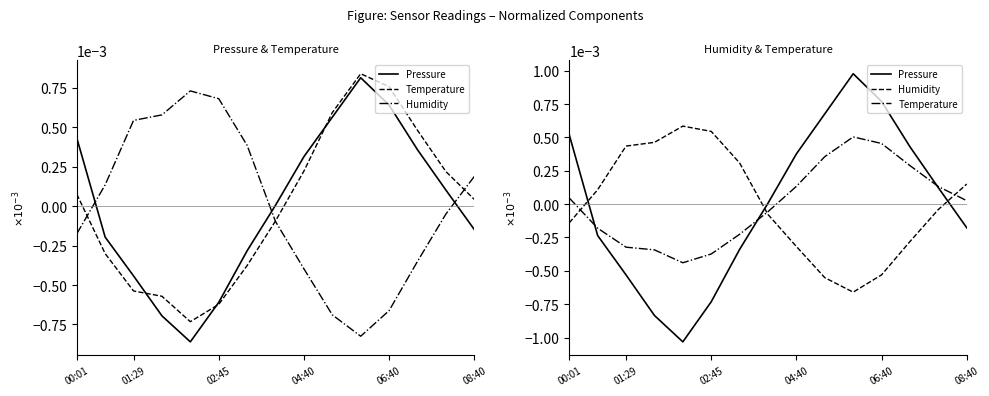

How many data points in Temperature are less than 0?

7